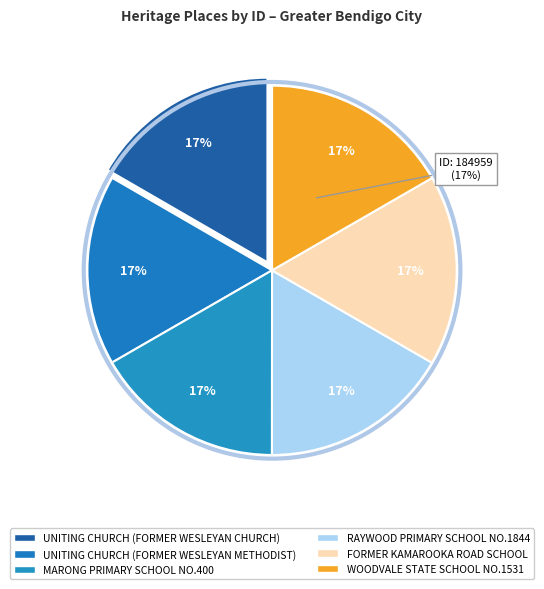

What is the total percentage of UNITING CHURCH
(FORMER WESLEYAN
CHURCH) and MARONG PRIMARY
SCHOOL NO.400?

33.3%